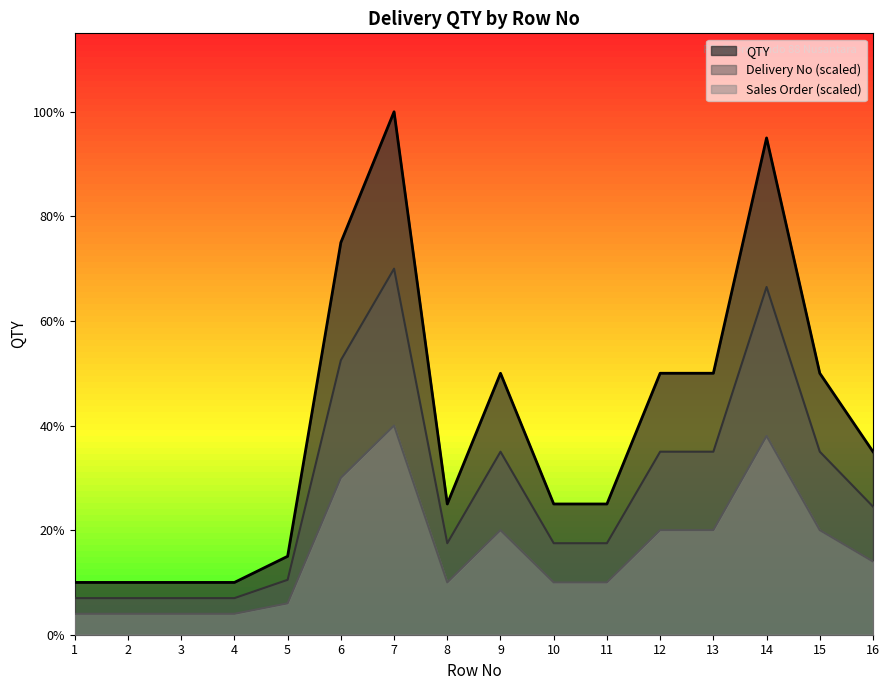

Reading left to right, what are all the values shown in this chart?

AQA-KCR19ANP: 2.0	2.0	2.0	2.0	3.0	15.0	20.0	5.0	10.0	5.0	5.0	10.0	10.0	19.0	10.0	7.0
AQA-KCR5AHQ: 1.4	1.4	1.4	1.4	2.1	10.5	14.0	3.5	7.0	3.5	3.5	7.0	7.0	13.3	7.0	4.9
QTY: 0.8	0.8	0.8	0.8	1.2	6.0	8.0	2.0	4.0	2.0	2.0	4.0	4.0	7.6	4.0	2.8